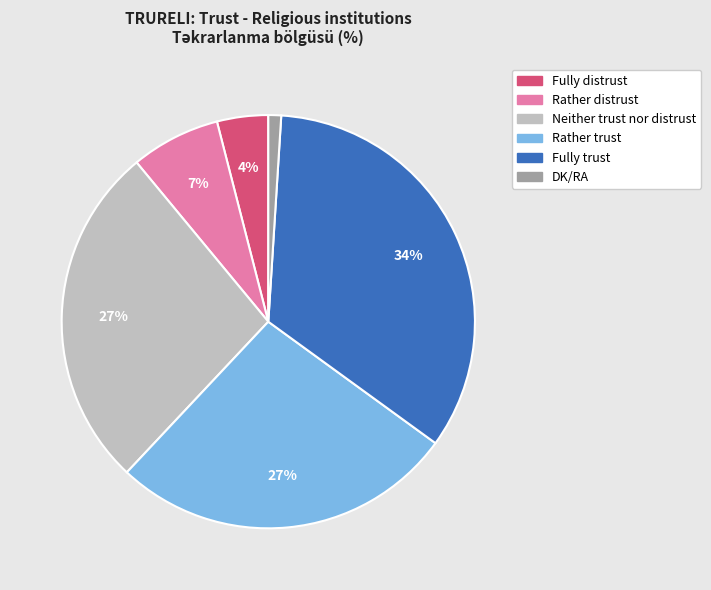

Count the number of slices in the pie.

6